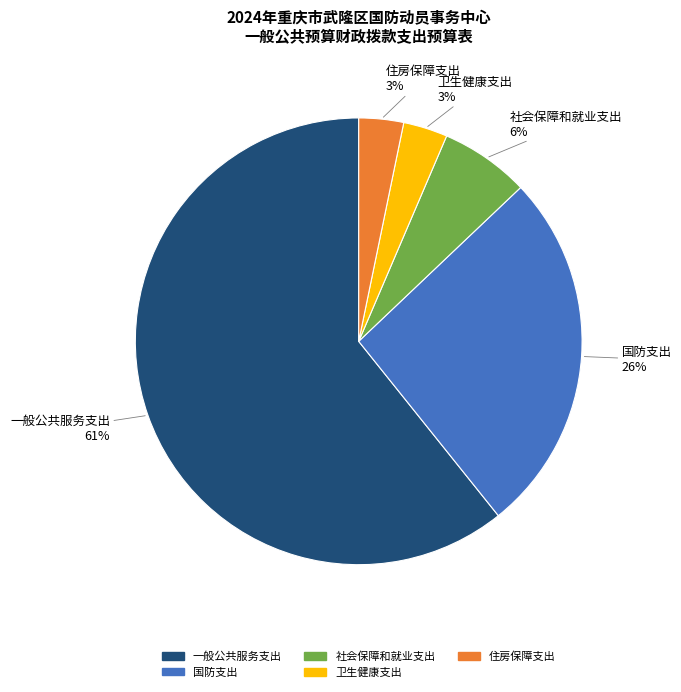

Which has a higher value, 卫生健康支出 or 社会保障和就业支出?

社会保障和就业支出